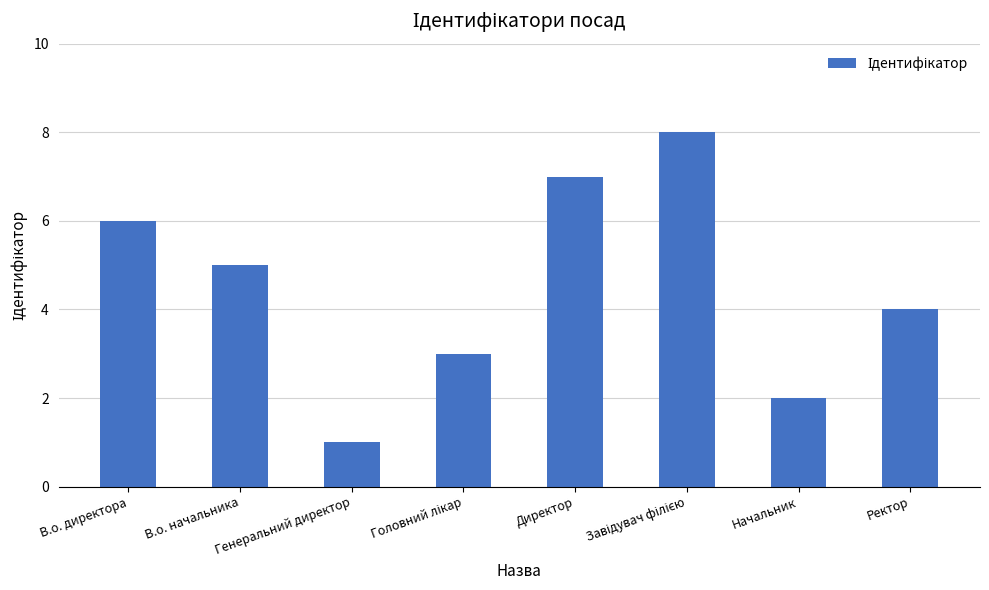

What is the difference between the maximum and minimum values?

7